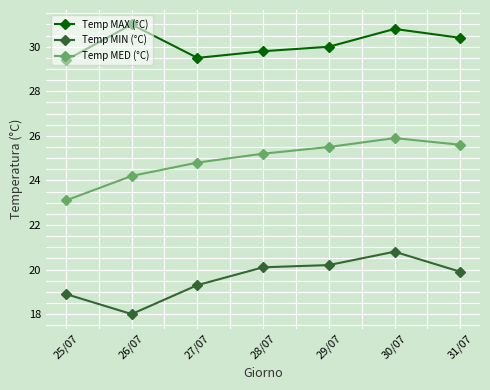

List the series in order of their overall mean, lowest first.

Temp MIN (°C), Temp MED (°C), Temp MAX (°C)